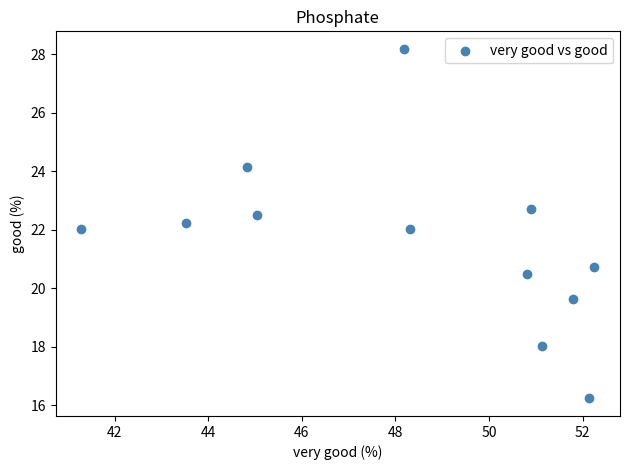

What is the range of Y values (max minus min)?

11.9